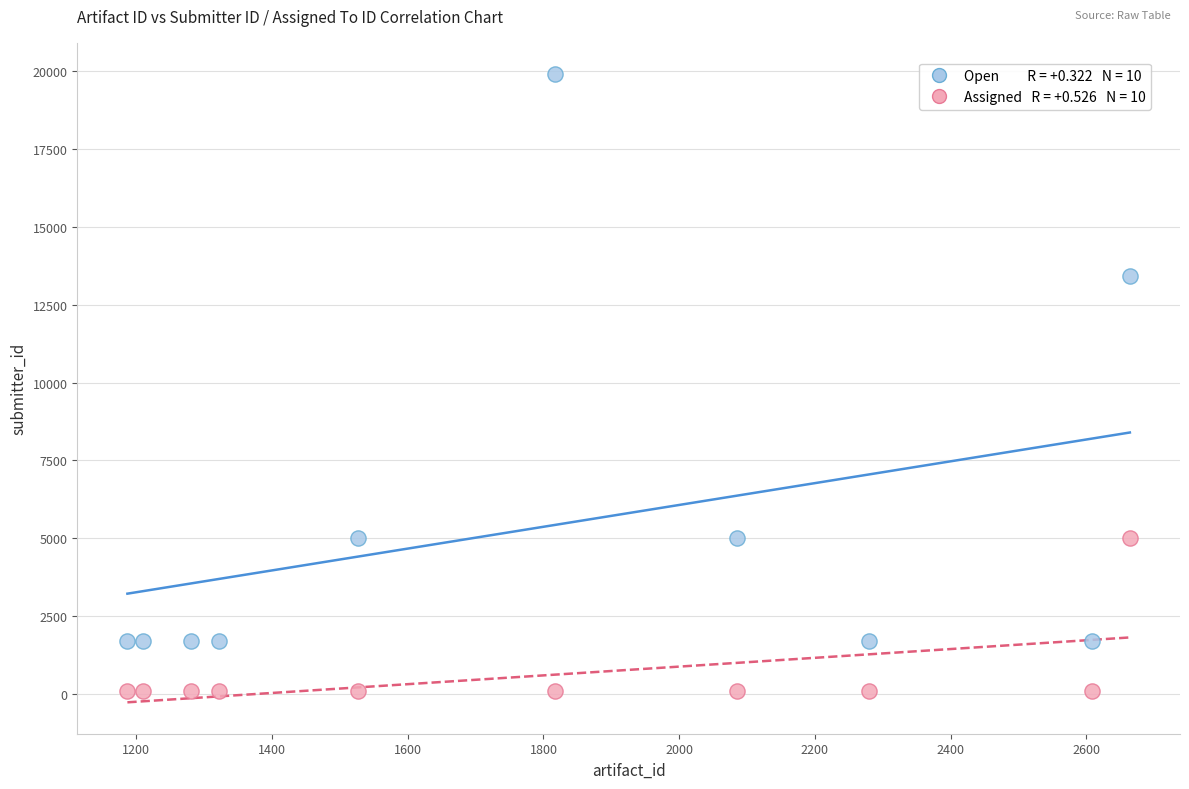

Across all series, what Y value is closest to 10006?

13427